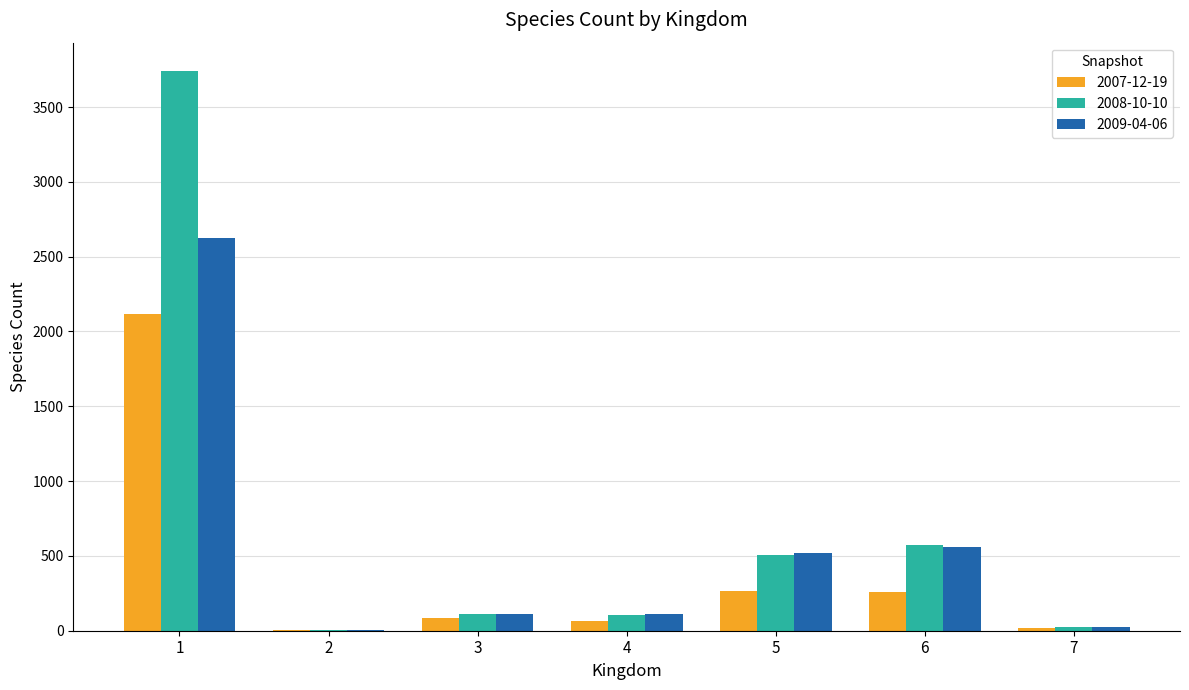

Which series changed the most between 1 and 6?

2008-10-10